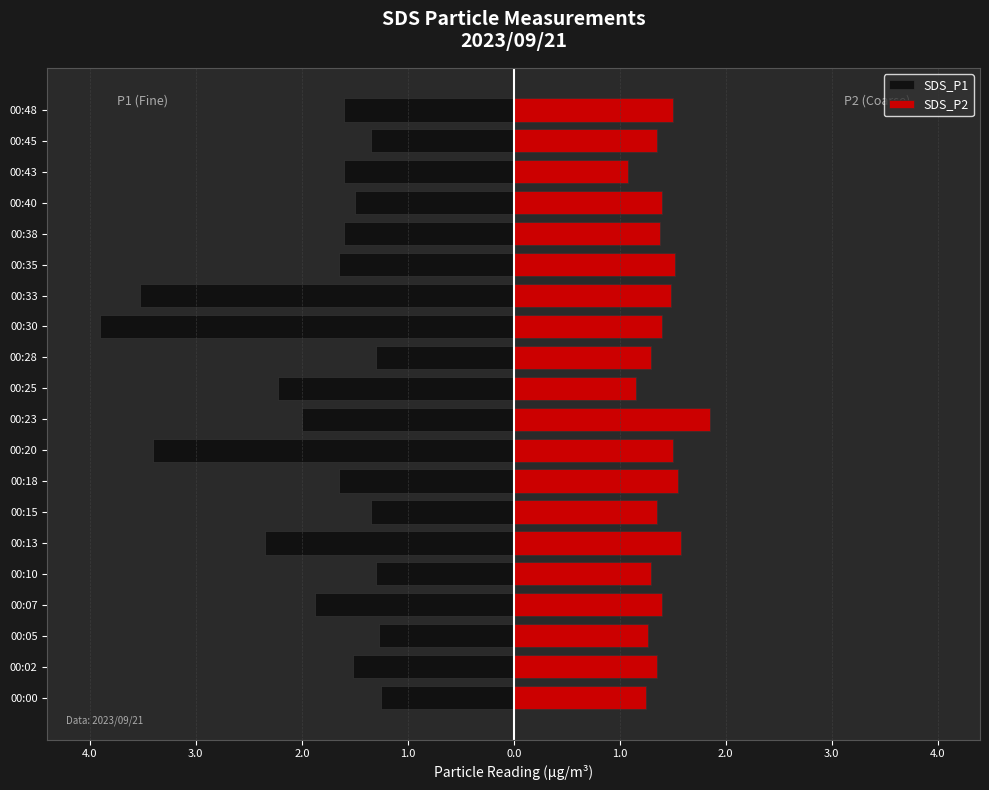

At how many categories does at least one series exceed 0?

20